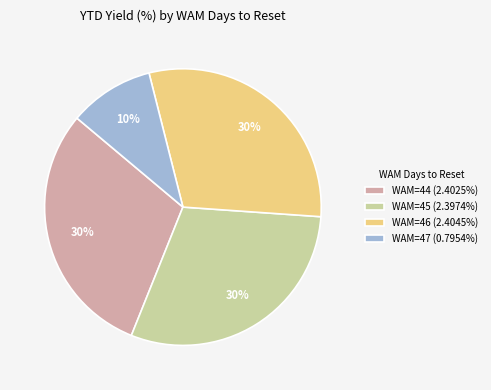

How many segments does this pie chart have?

4